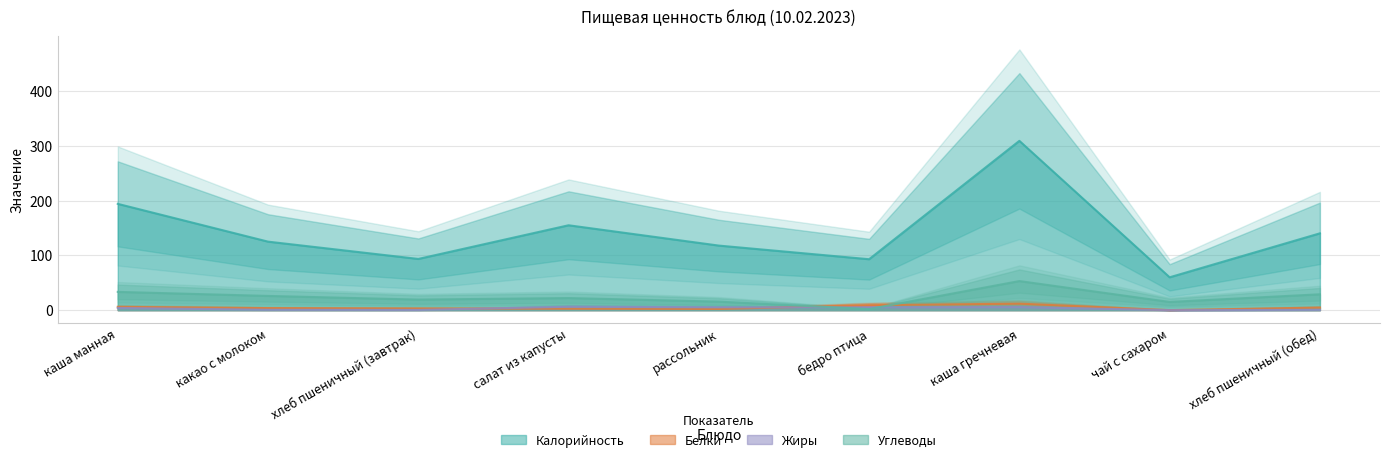

What is the lowest value of the Калорийность series?

60.0